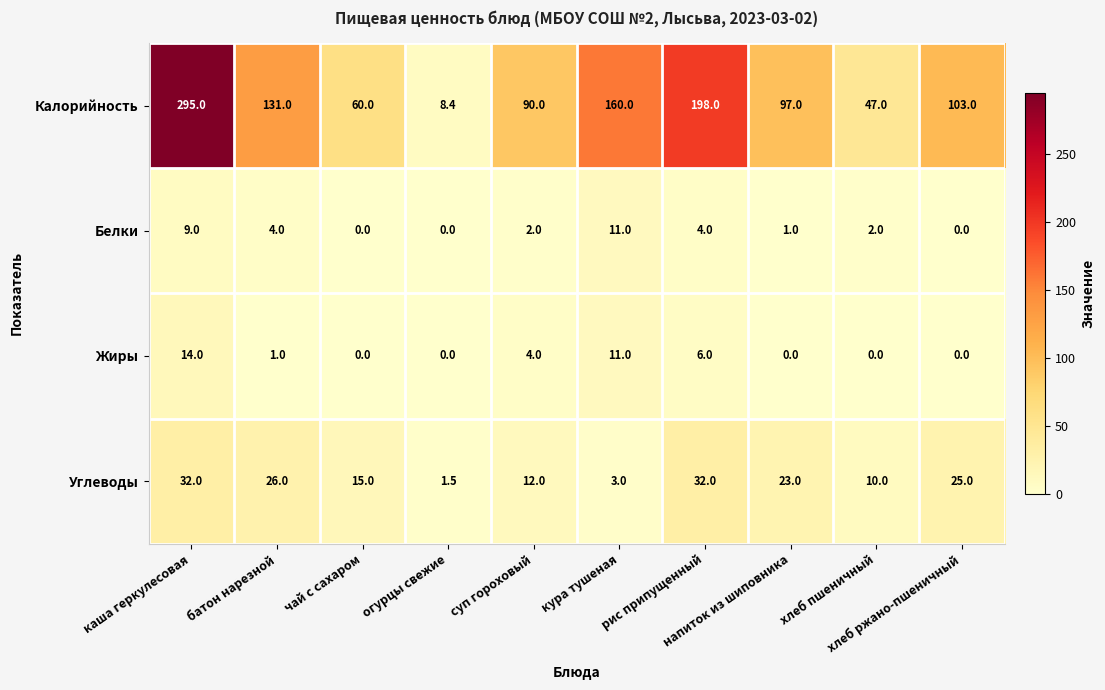

What is the total value across all series at напиток из шиповника?

121.0